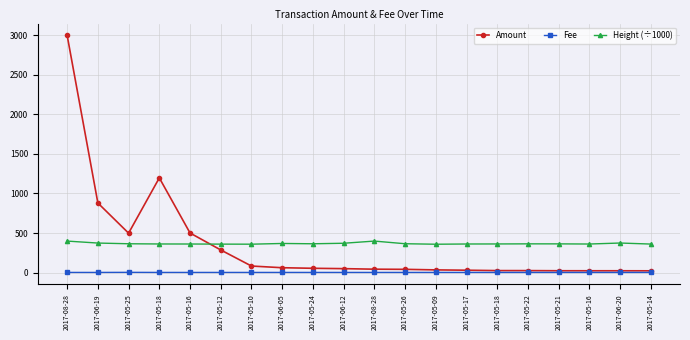

What is the maximum value for Fee?

2.0